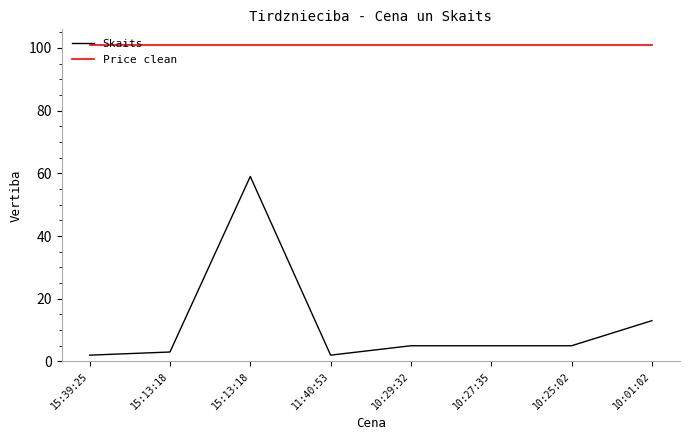

True or false: Price clean and Skaits cross at least once.

False